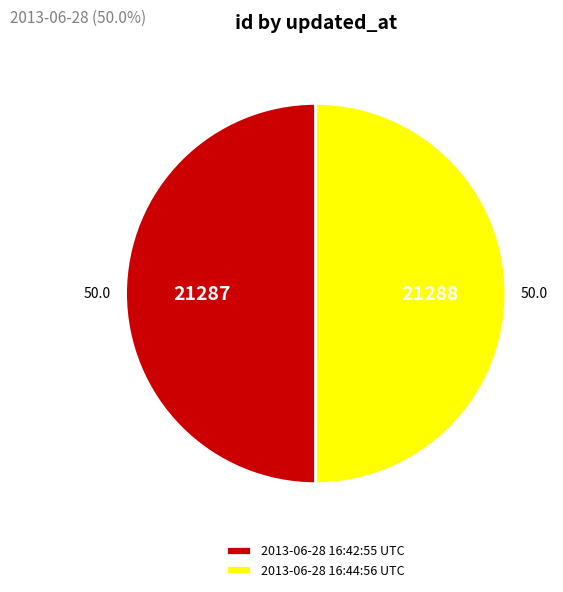

What is the ratio of the value at 2013-06-28 16:44:56 UTC to the value at 2013-06-28 16:42:55 UTC?

1.0